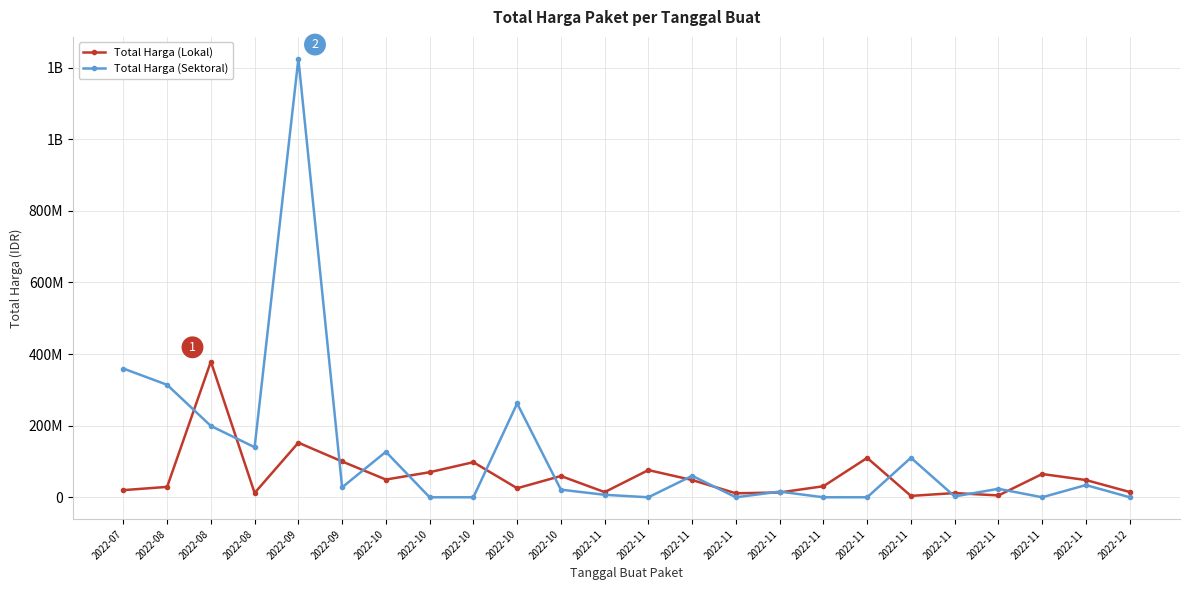

Which has a higher value, 2022-08 or 2022-11?

2022-11